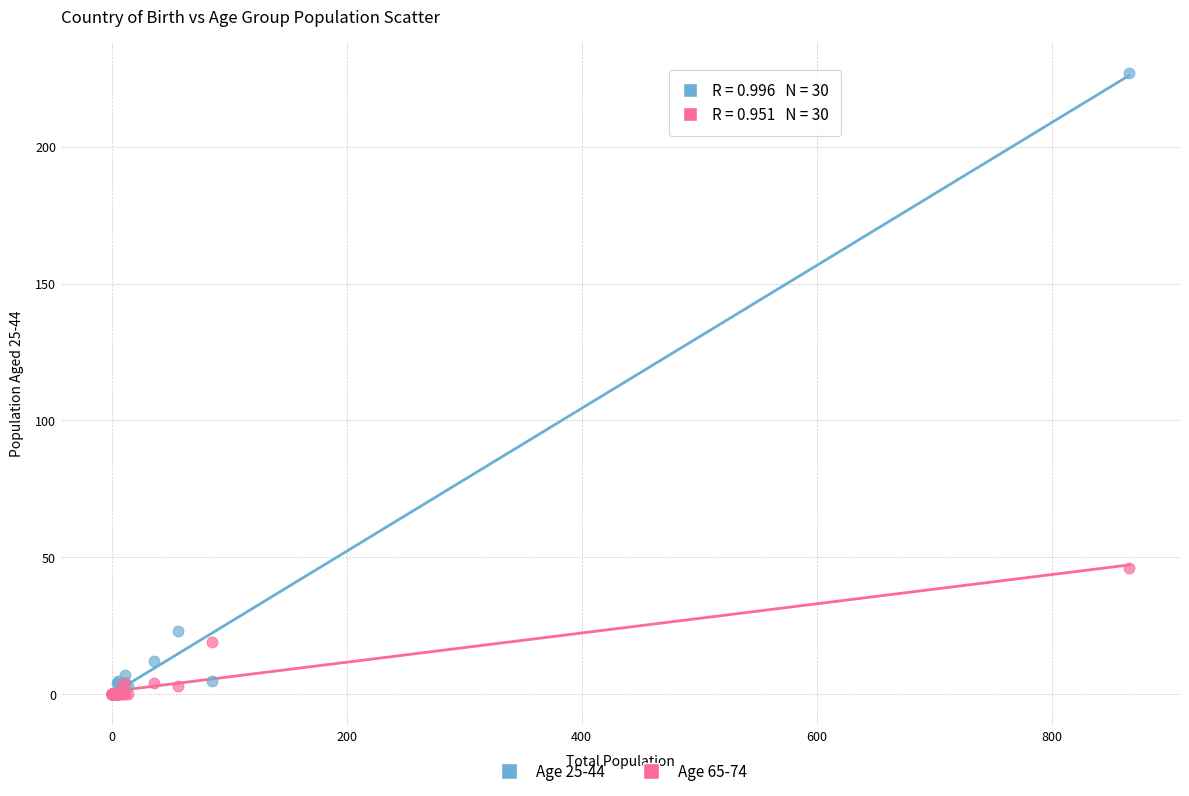

Across all series, what Y value is closest to 113?

46